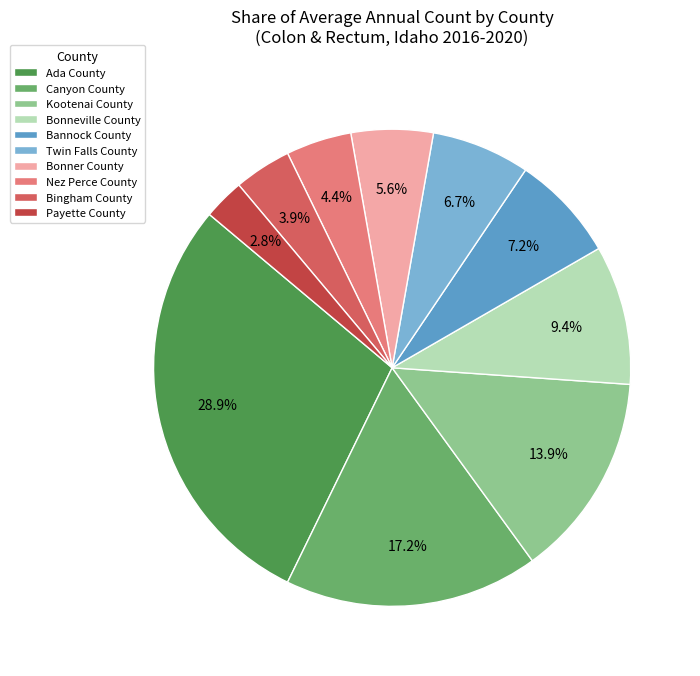

To the nearest percent, what is the average slice percentage?

10%